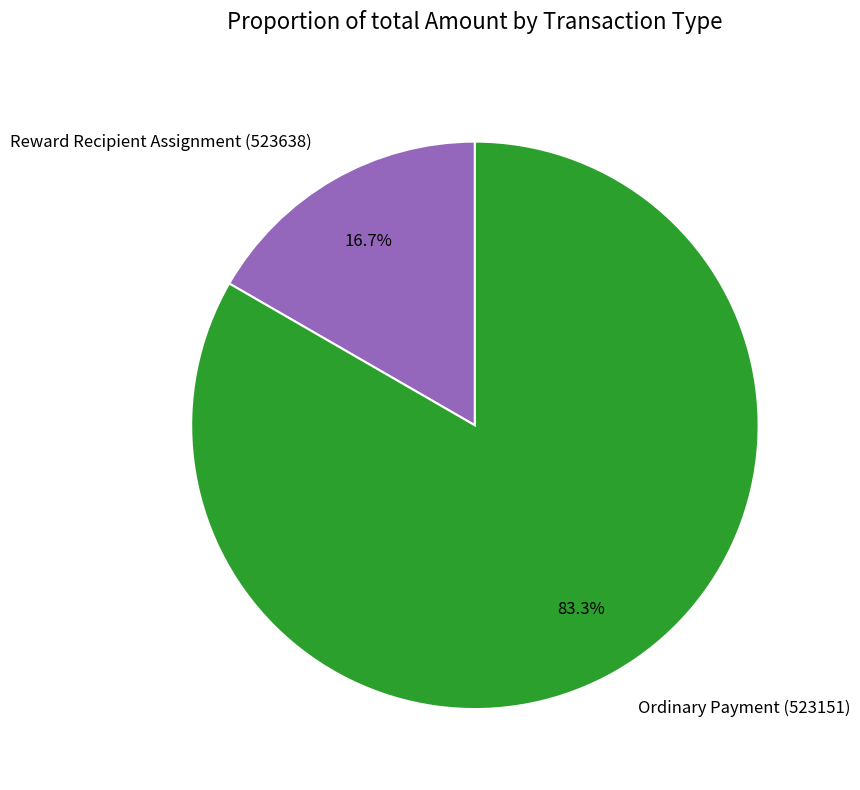

Is it true that Ordinary Payment (523151) is 94% of the pie?

False